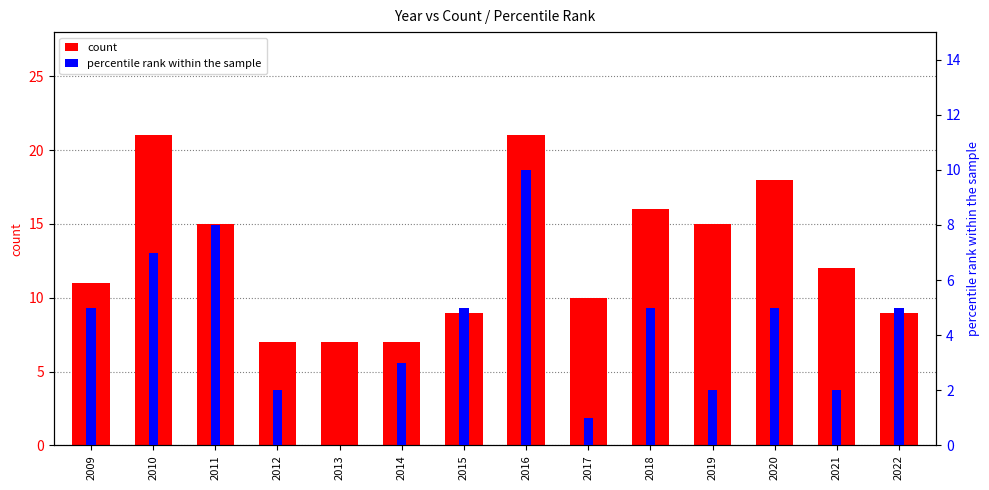

What is the difference between the highest and lowest values at 2020?

13